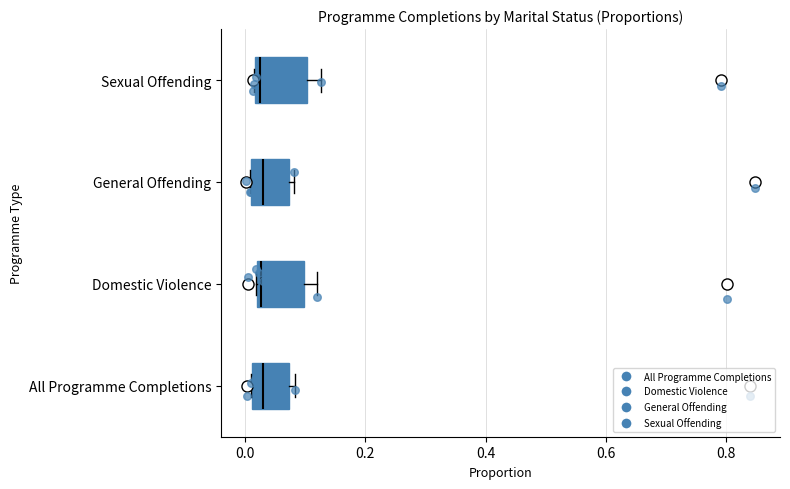

Where is the left edge of the box for Domestic Violence on the x-axis? The values are not printed on the chart, so give them approximately, as read against the axis.

0.02